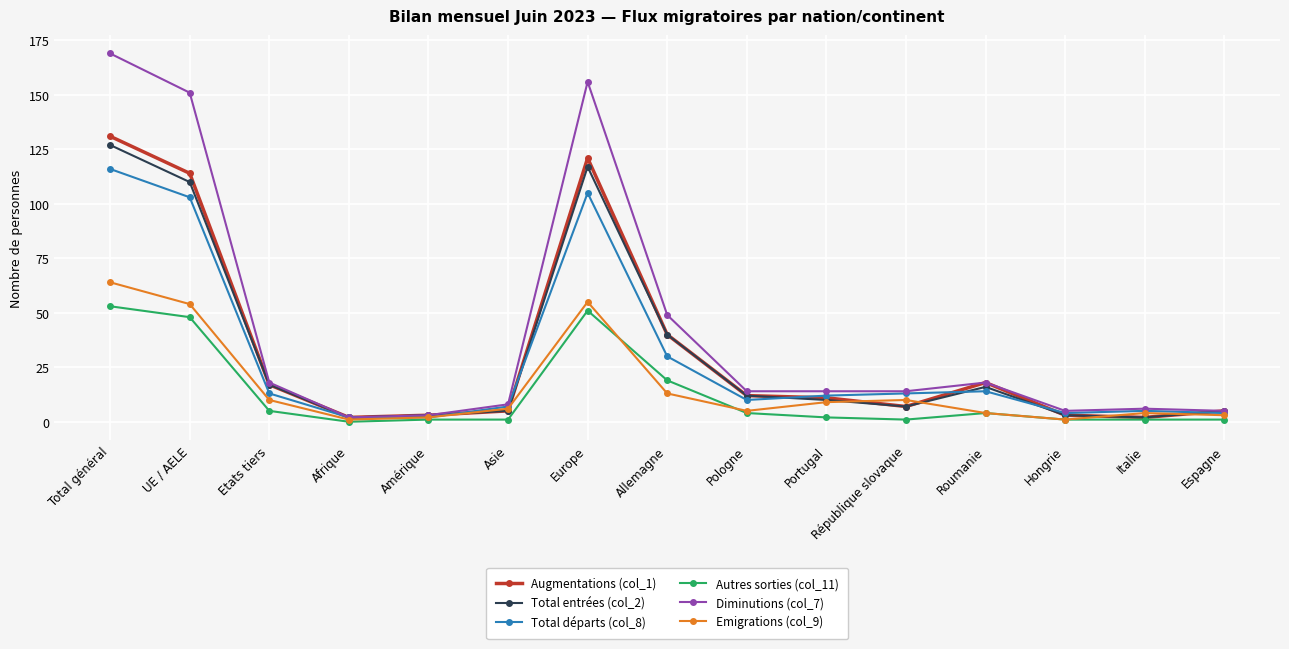

What is the sum of all Augmentations (col_1) values?

491